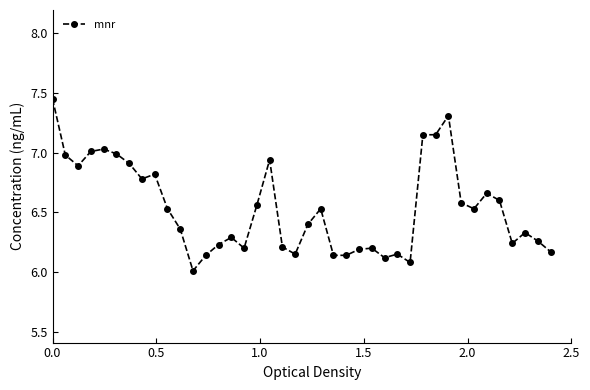

True or false: there are more than 1 points higher than both neighbors.

True